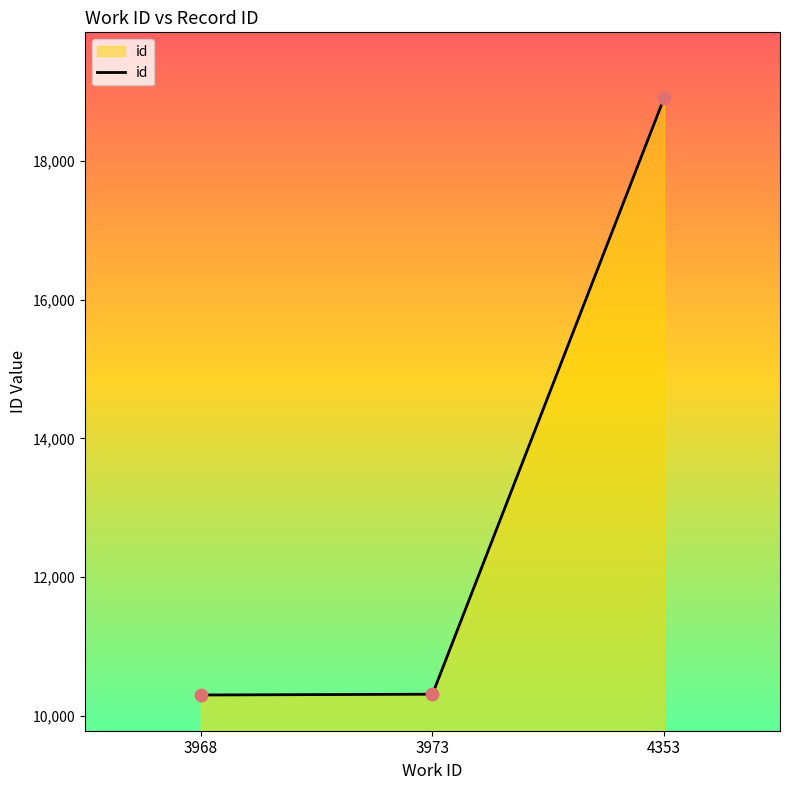

Which has a higher value, 4353 or 3968?

4353